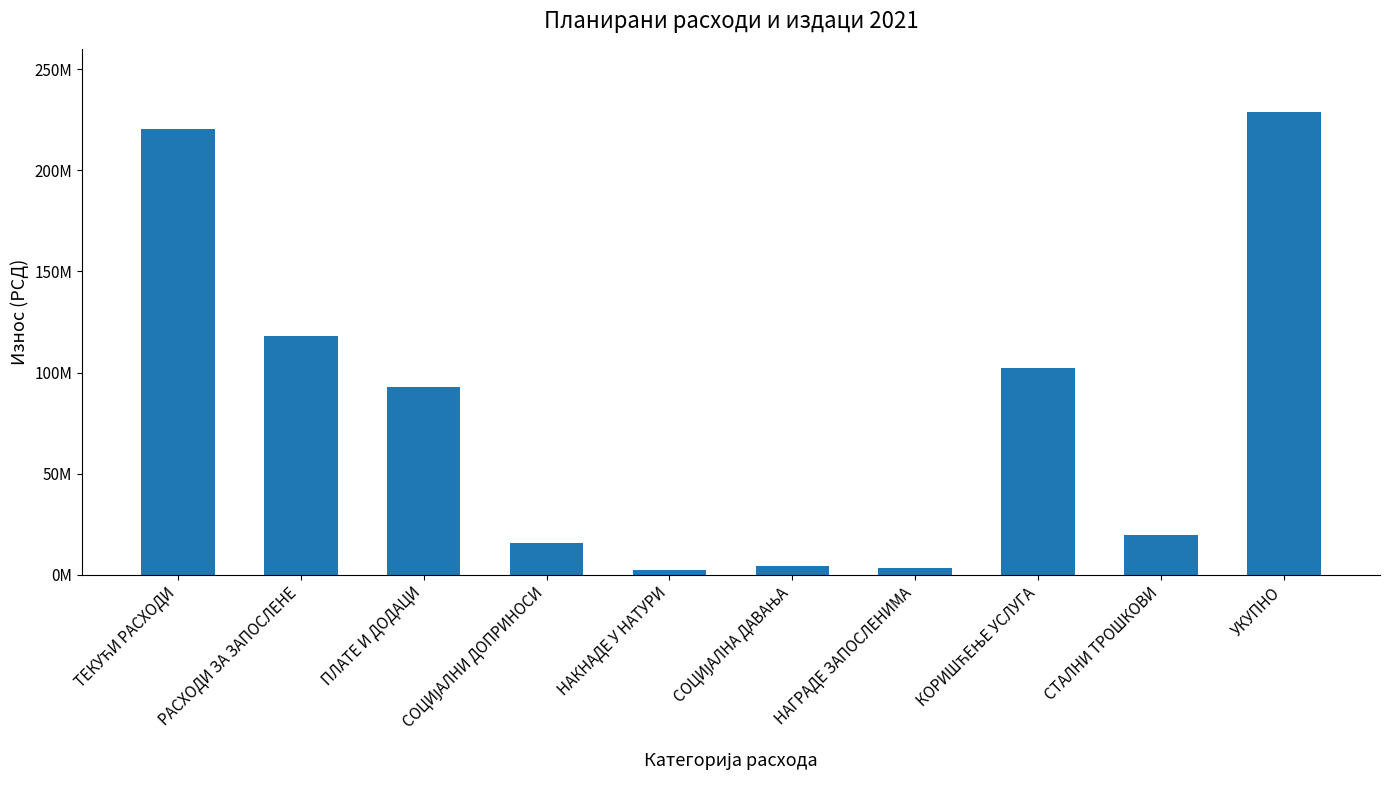

What is the label of the 7th bar from the right?

СОЦИЈАЛНИ ДОПРИНОСИ